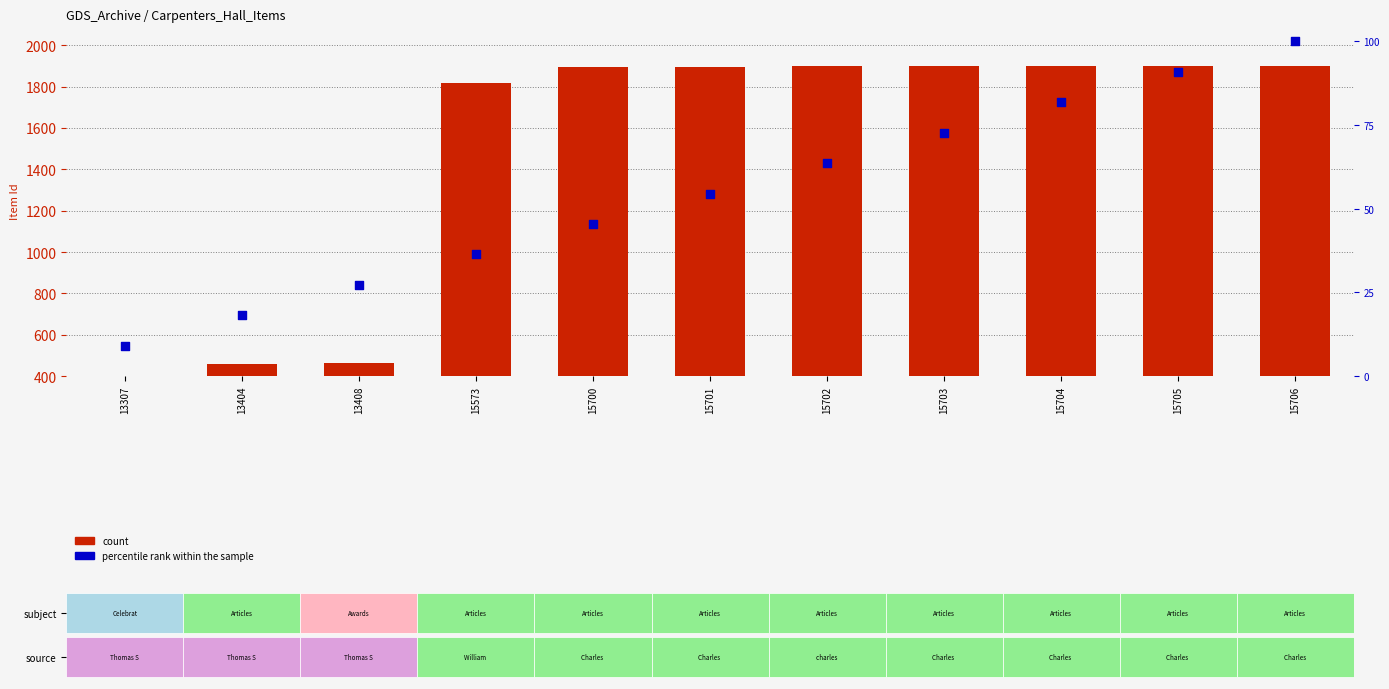

At which category is the sum across all series the highest?

15706